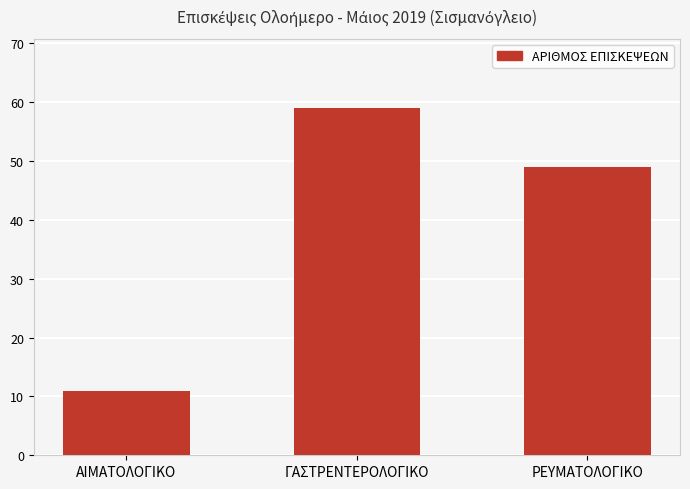

What position from the right is ΑΙΜΑΤΟΛΟΓΙΚΟ?

3